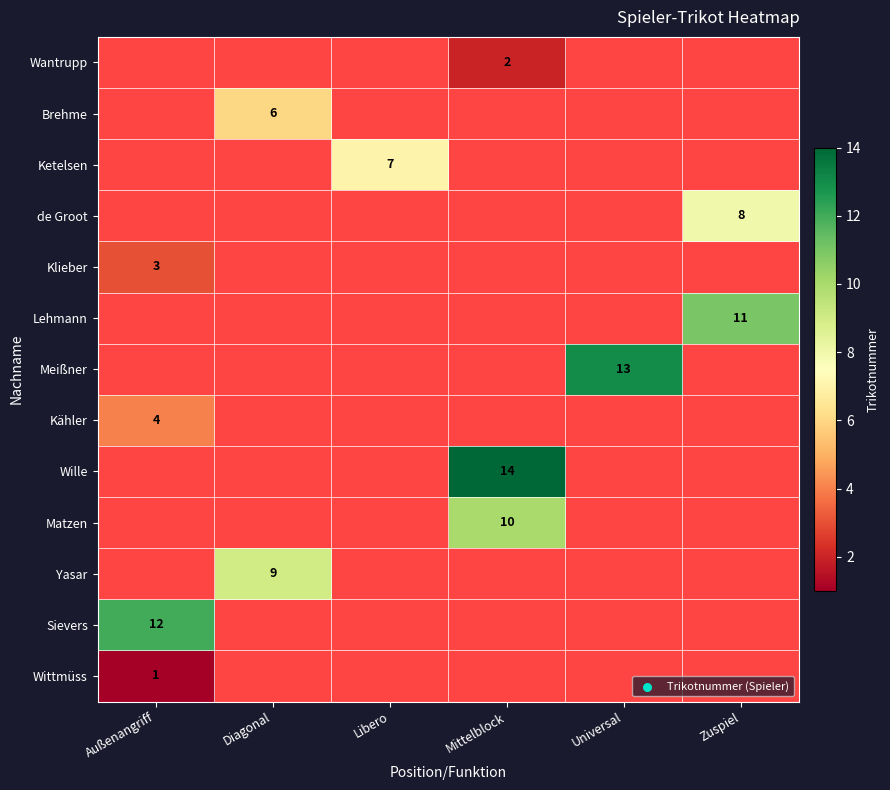

The value of Wille at Mittelblock is 14. True or false?

True